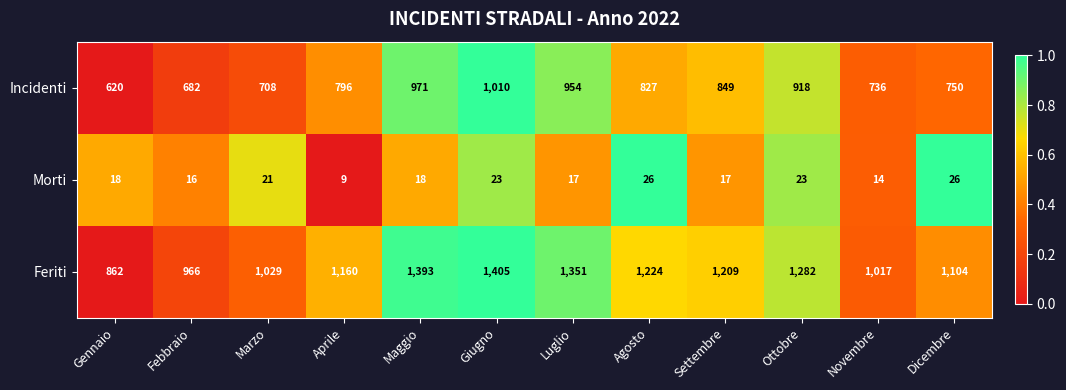

What is the smallest value displayed?

9